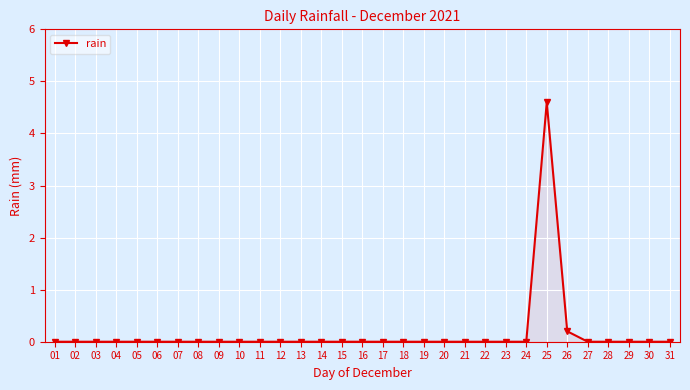

What is the greatest value displayed?

4.6